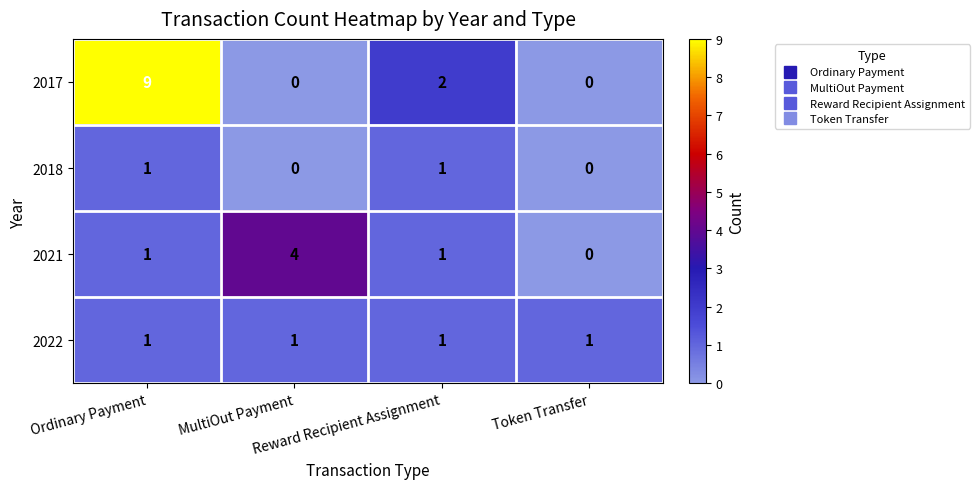

Which series has the widest spread of values?

2017